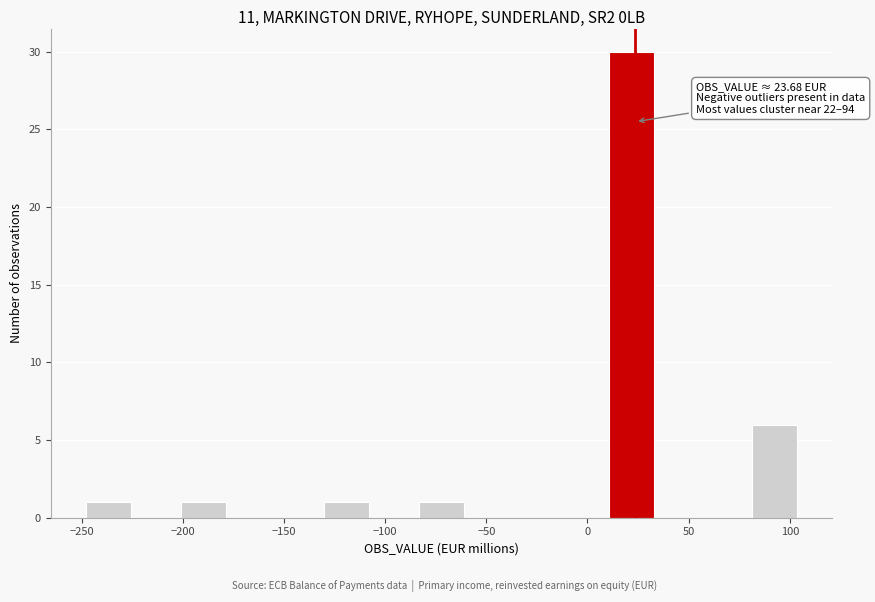

Which range on the x-axis has the tallest bar?

10 to 35